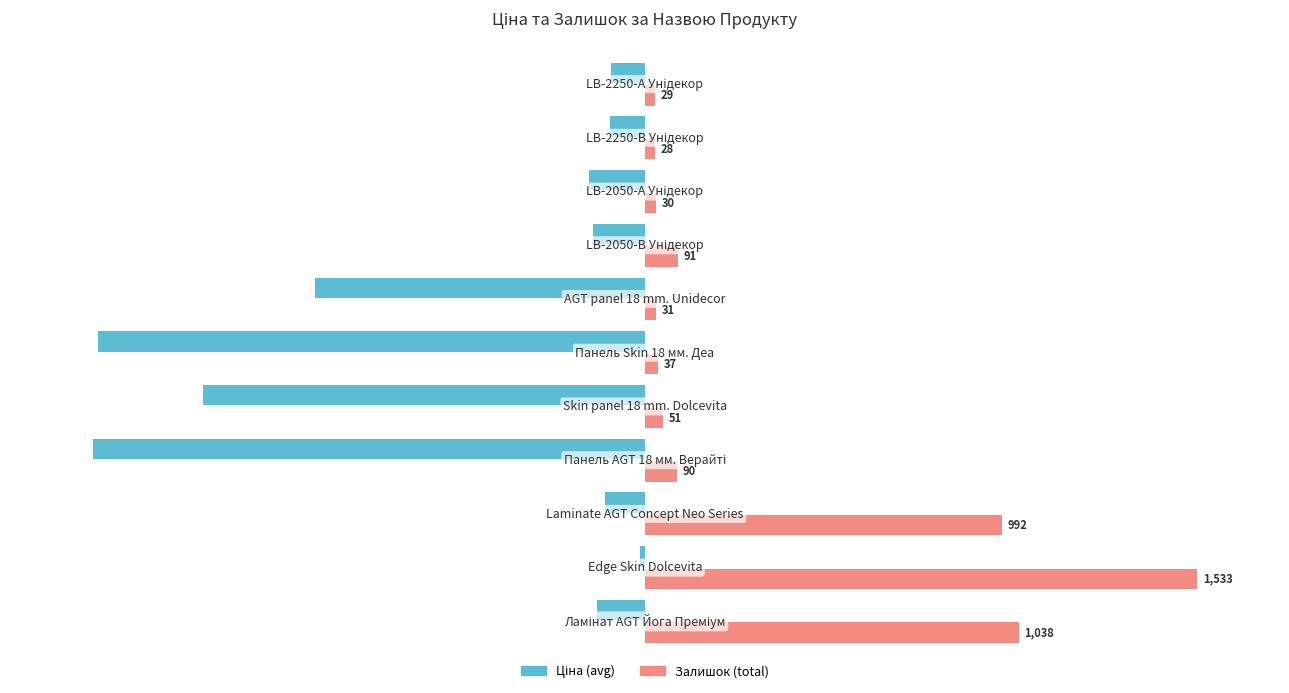

What is the difference between the second highest and second lowest values in the Ціна (avg) series?

92.8